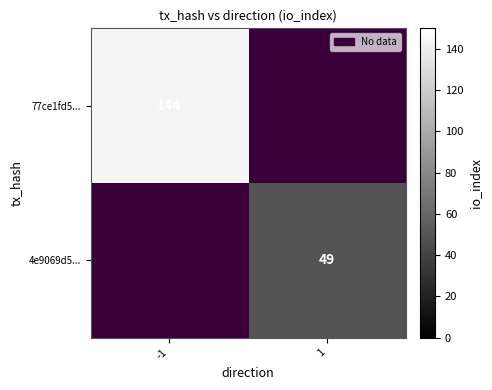

The value of 77ce1fd5... at -1 is 46. True or false?

False